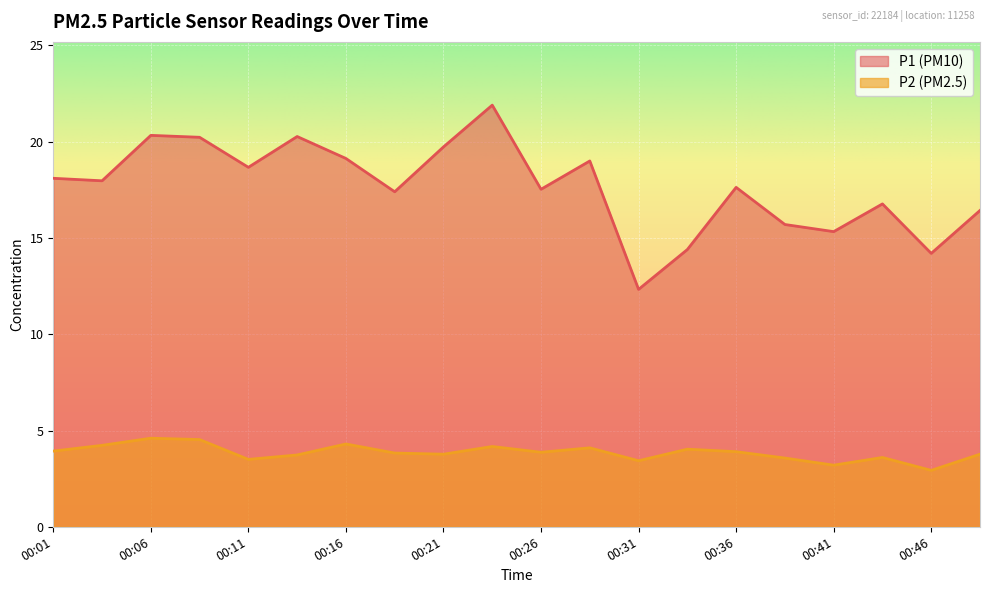

What is the difference between the P2 values at 00:36 and 00:31?

0.5